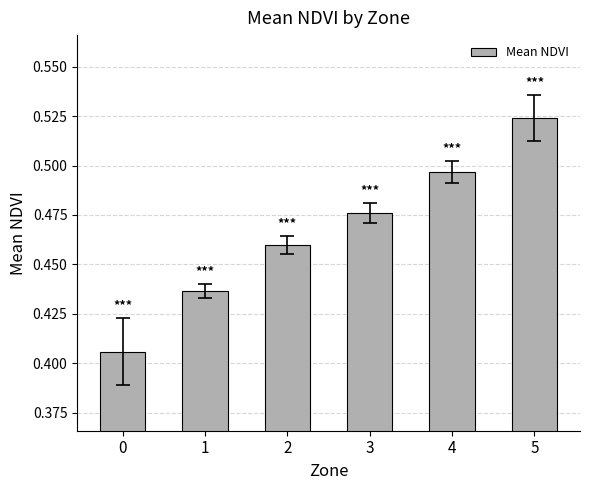

True or false: the data shows 0.7 at 4.

False